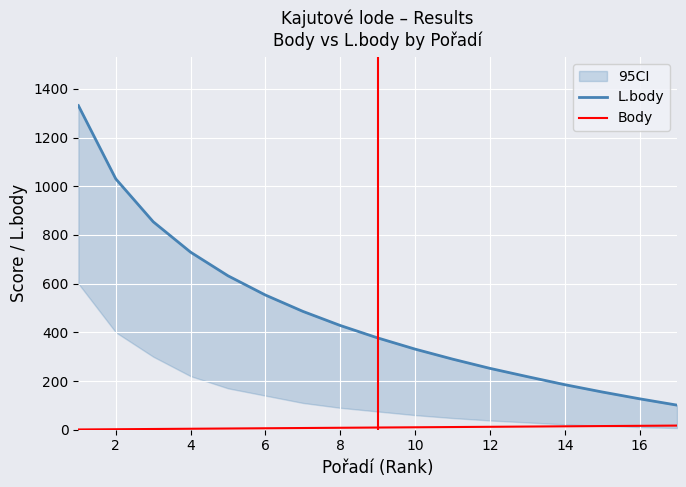

Reading right to left, transcribe all the data shown in this chart.

L.body: 101	127	155	185	218	252	290	331	377	428	486	553	632	729	854	1030	1331
Body: 17	16	15	14	13	12	11	10	9	8	7	6	5	4	3	2	1